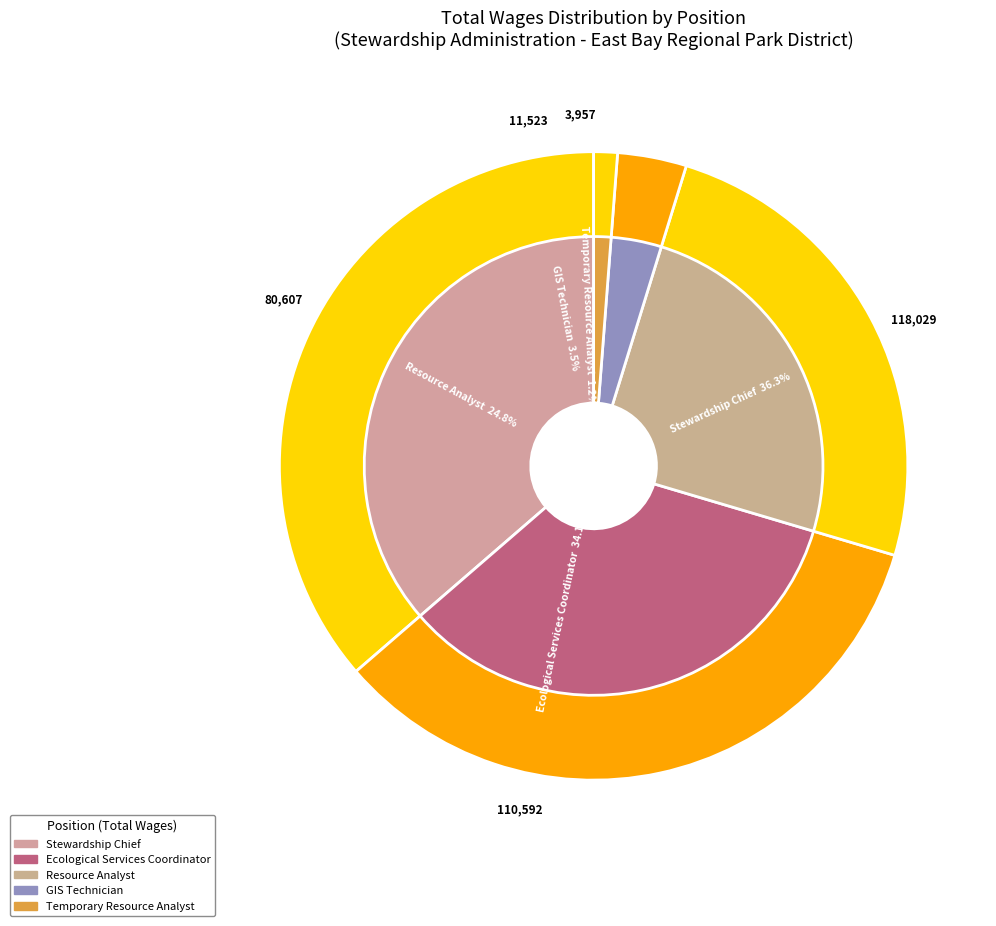

Combined, what portion of the pie is Resource Analyst and Stewardship Chief?

61.2%